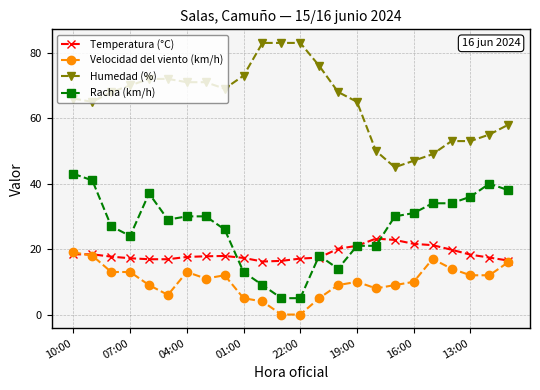

What is the value of the Temperatura (°C) point at the 17th from the left?

23.2